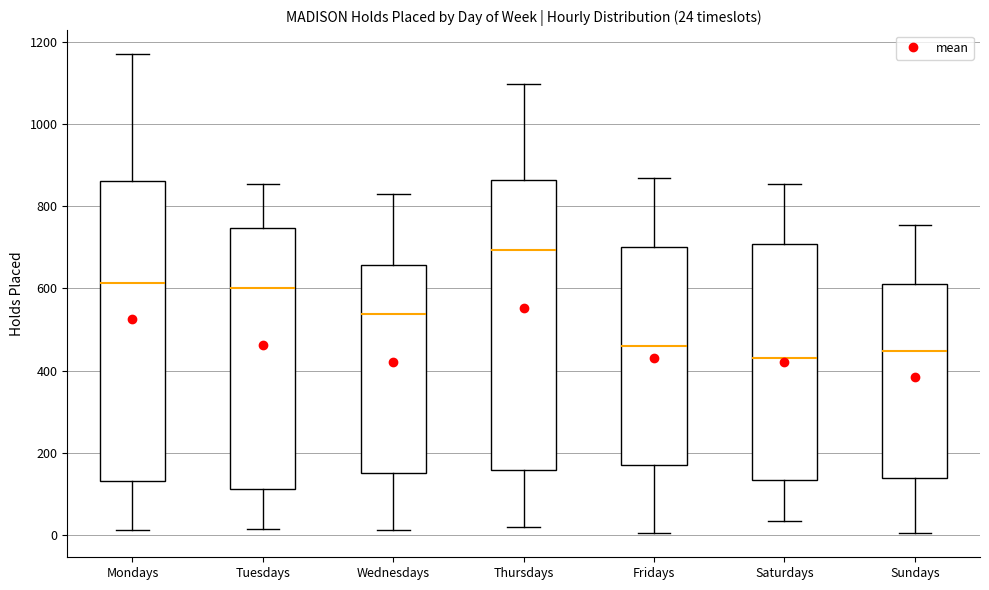

Which box's median line is the highest?

Thursdays